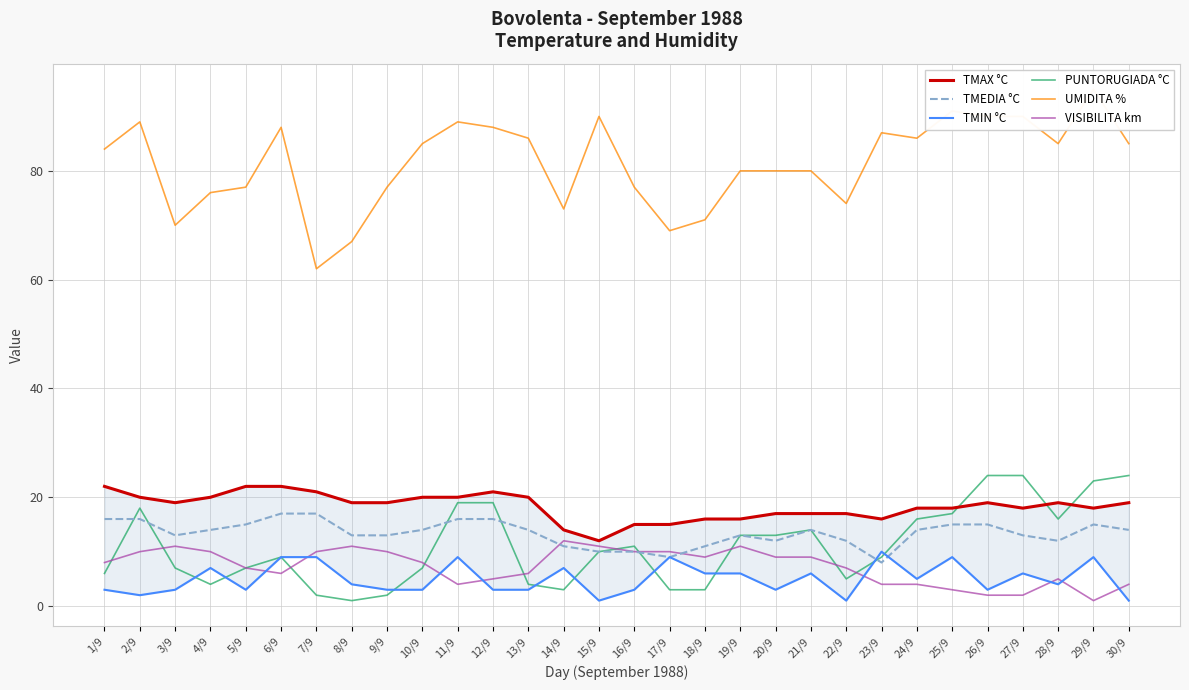

The UMIDITA % series shows 91 at 25/9. True or false?

True